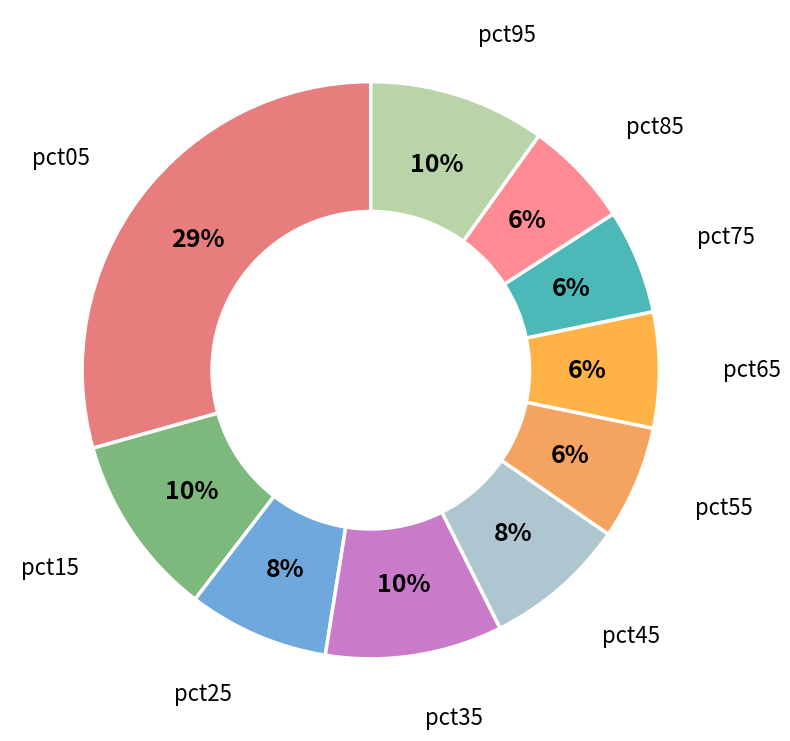

How many segments does this pie chart have?

10